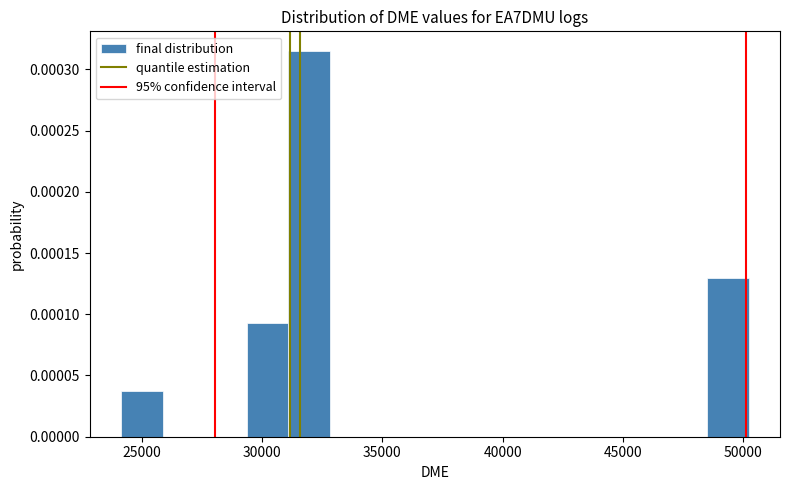

Around what value on the x-axis is the tallest bar? Give the approximate position of its centre, as read against the axis.

32000